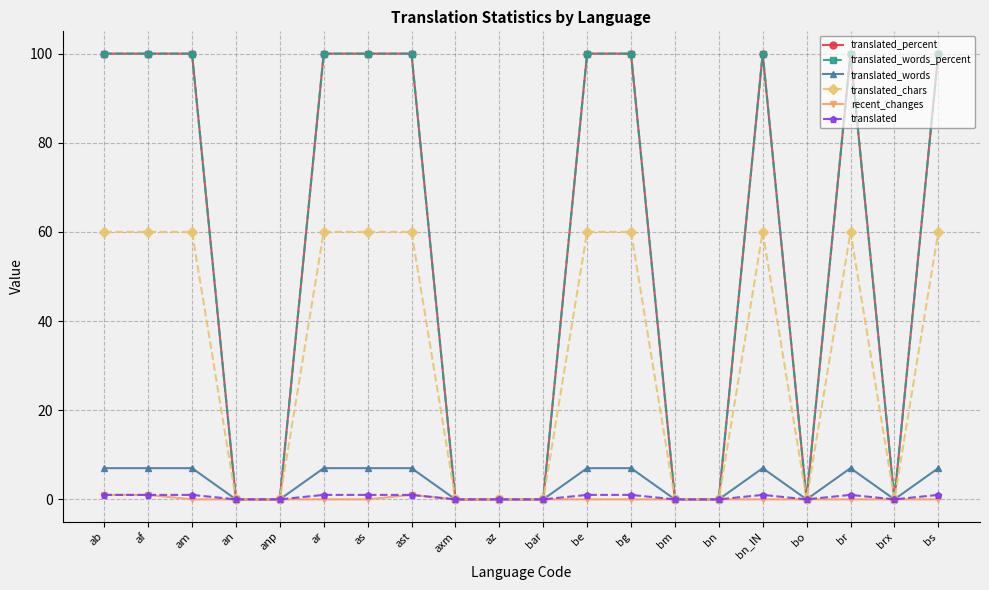

Is this an area chart (filled region under the line)?

No